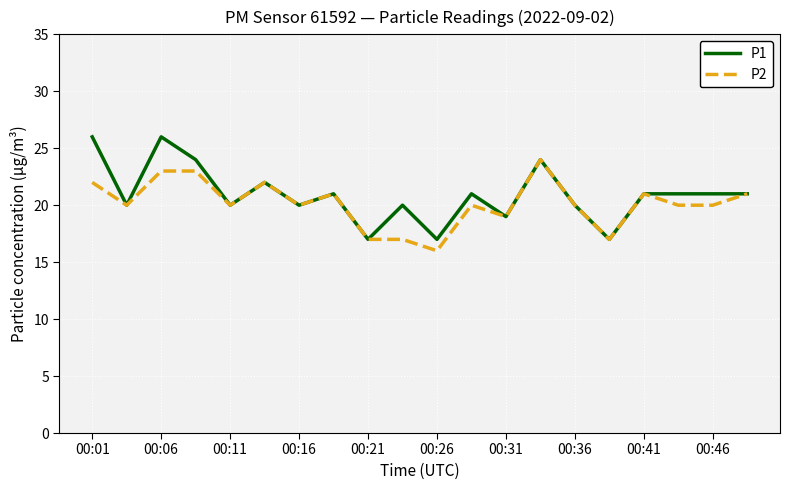

What is the greatest value displayed?

26